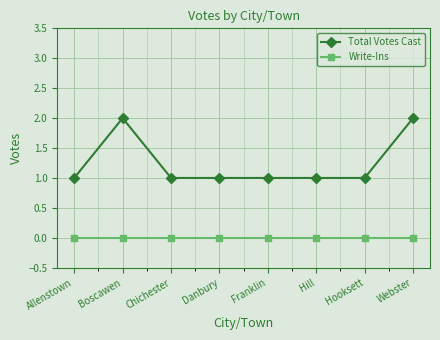

Count the Total Votes Cast values in the range 1 to 2.

8